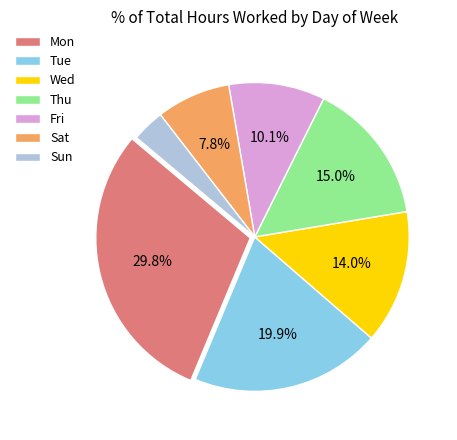

To the nearest percent, what is the difference between the largest and smallest slice percentages?

26%